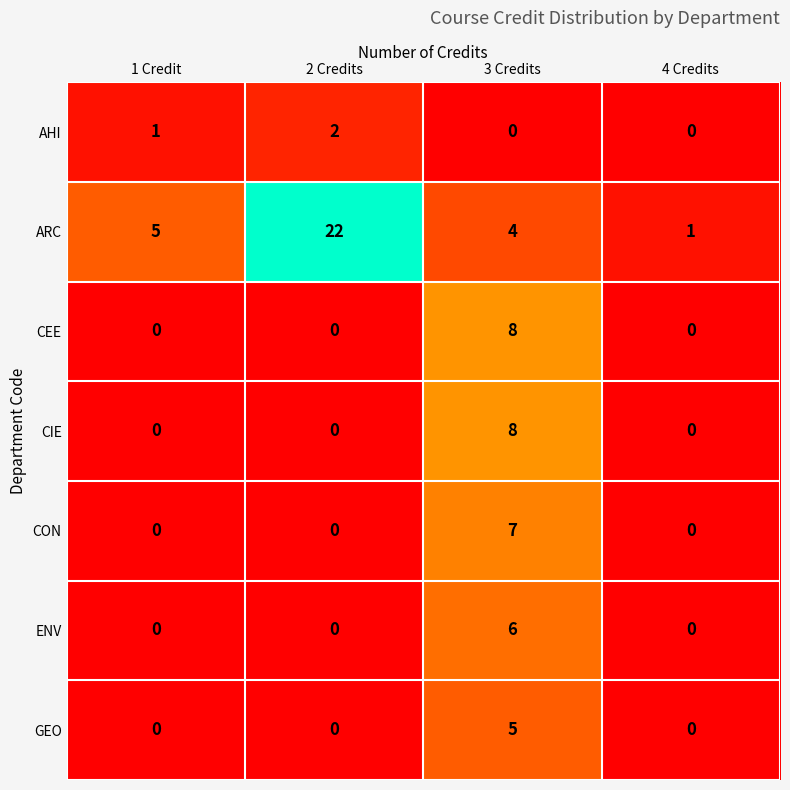

What is the difference between the ARC values at 3 Credits and 4 Credits?

3